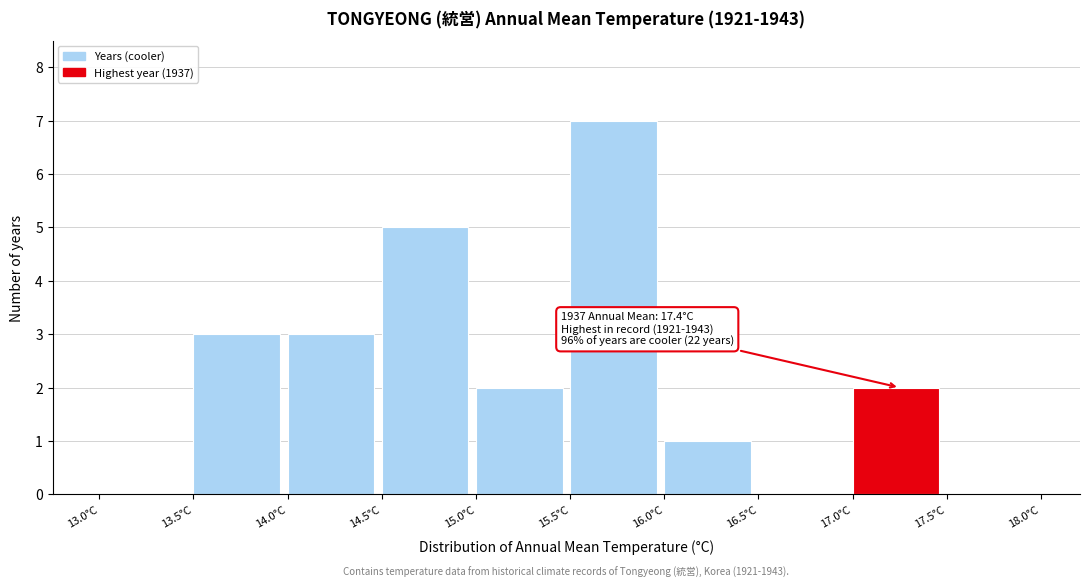

Which range on the x-axis has the tallest bar?

15.5 to 16.0